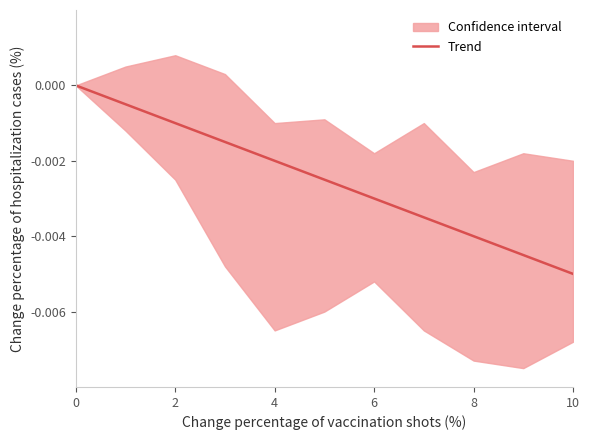

Which label corresponds to the smallest value in the chart?

10